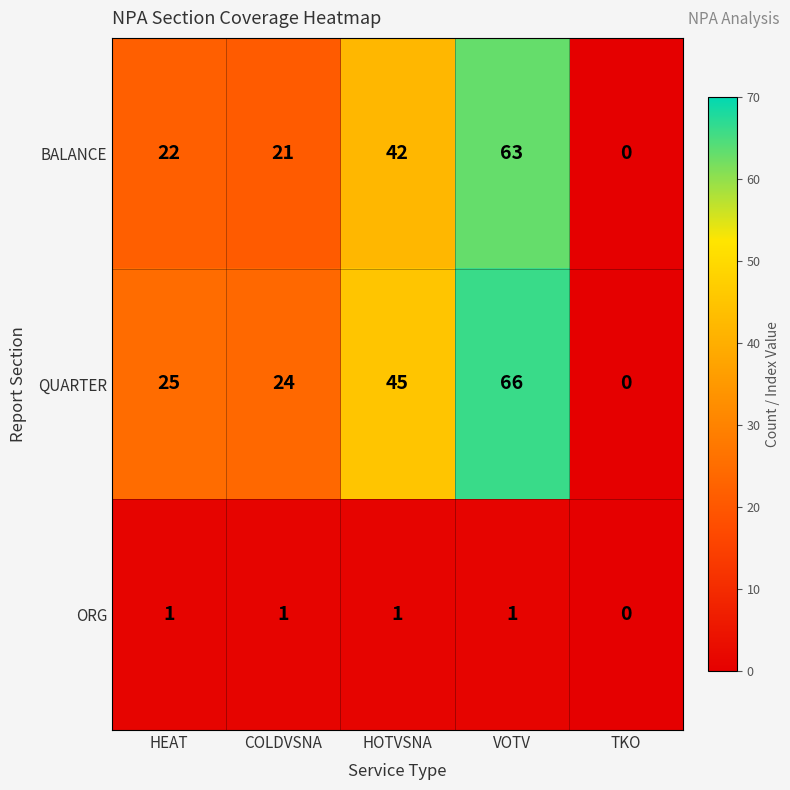

Rank the series by their maximum value, from highest to lowest.

QUARTER, BALANCE, ORG